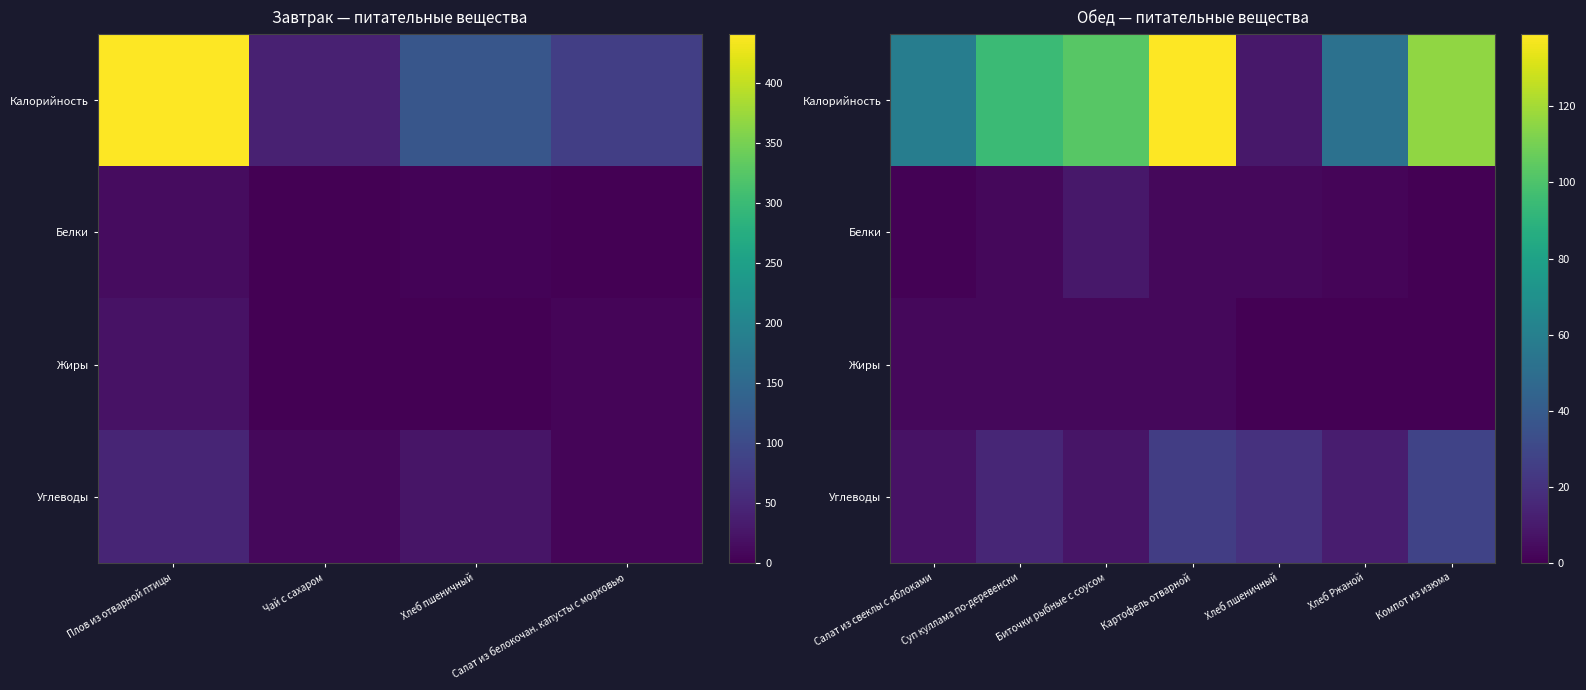

Is it true that Белки equals 6 at Биточки рыбные с соусом?

False